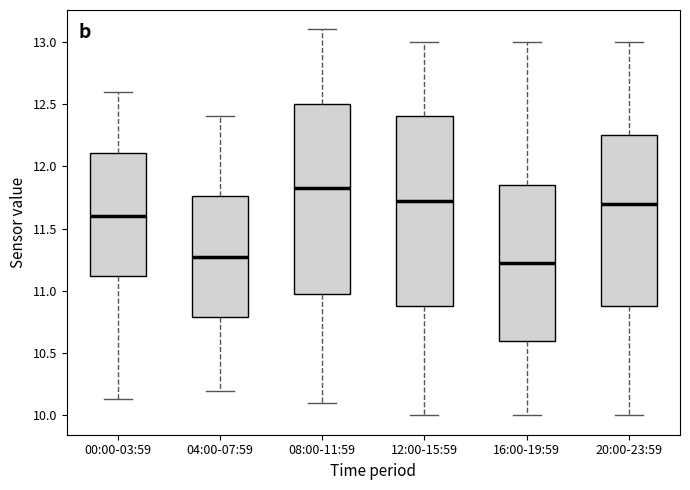

Which box's median line is the highest?

08:00-11:59